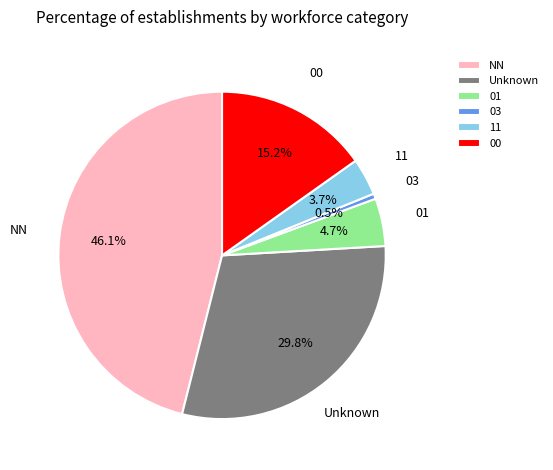

How many segments does this pie chart have?

6